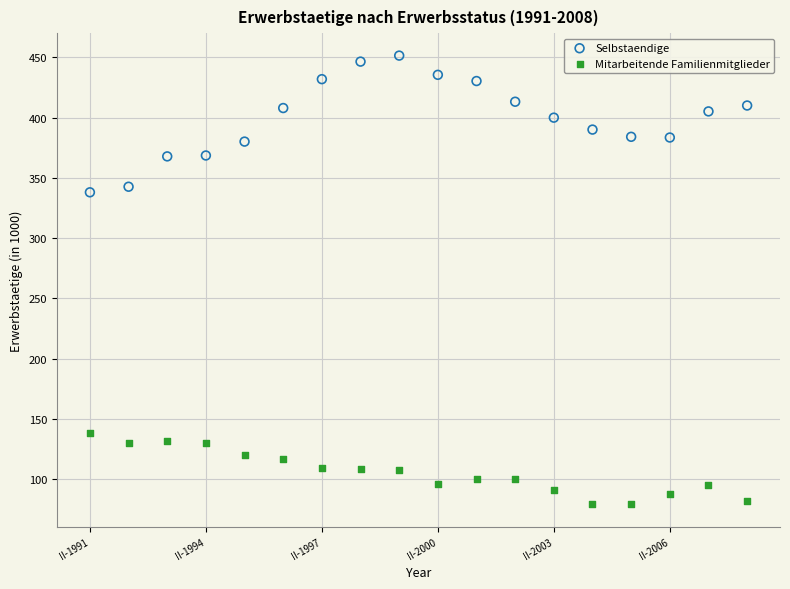

Which series has the widest spread of Y values?

Selbstaendige